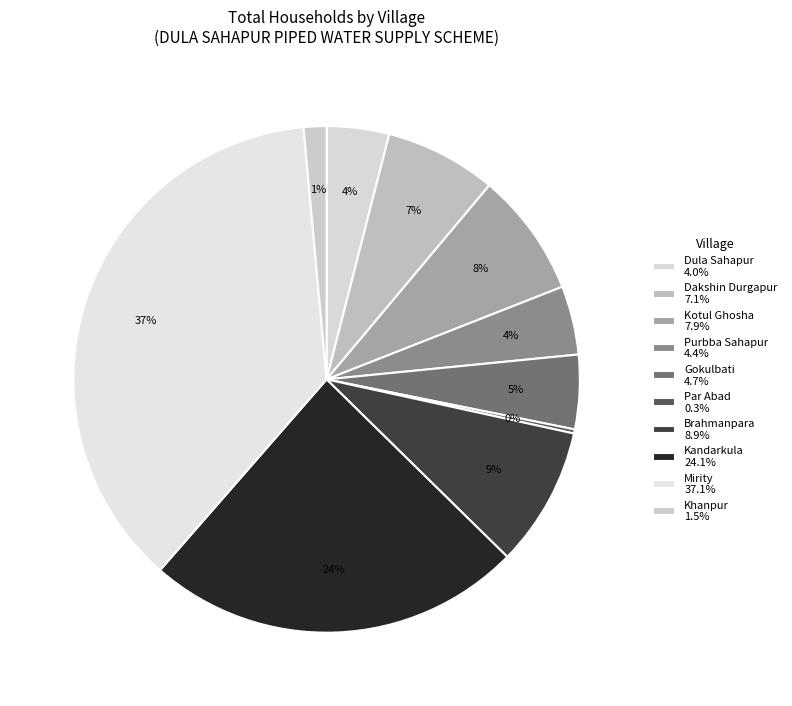

Do Mirity and Dakshin Durgapur together represent more than half of the pie?

No